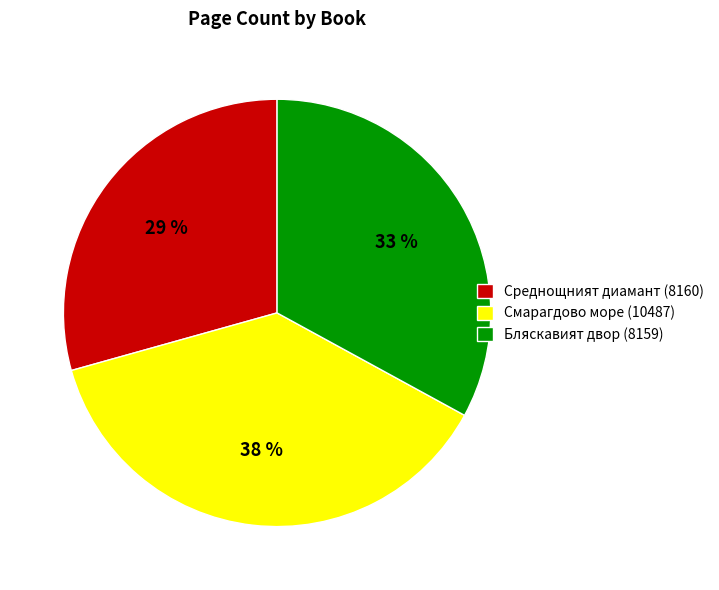

To the nearest percent, what is the average slice percentage?

33%